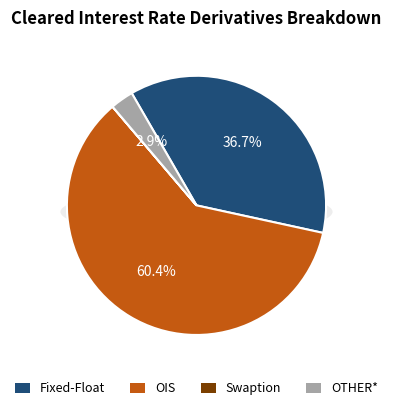

Is there a majority slice in this chart?

Yes